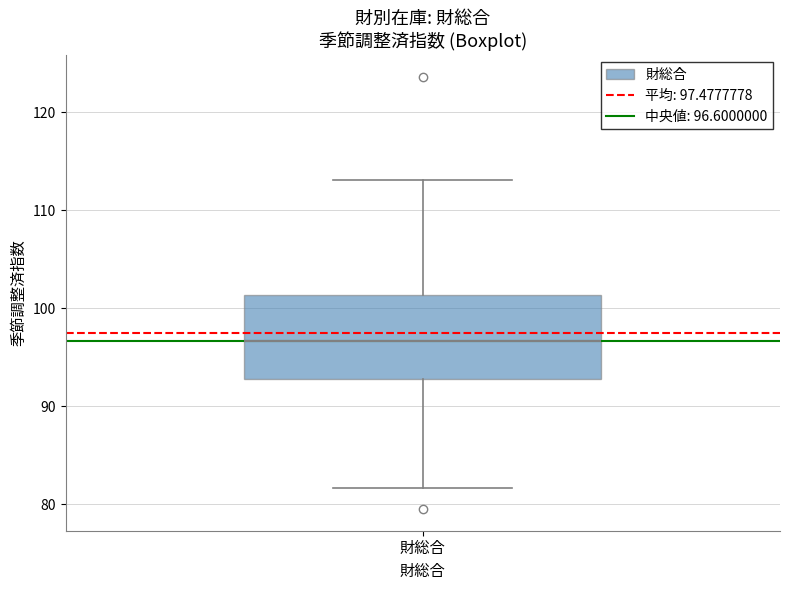

Where does the median line of the box for 財総合 sit on the y-axis? The values are not printed on the chart, so give them approximately, as read against the axis.

97